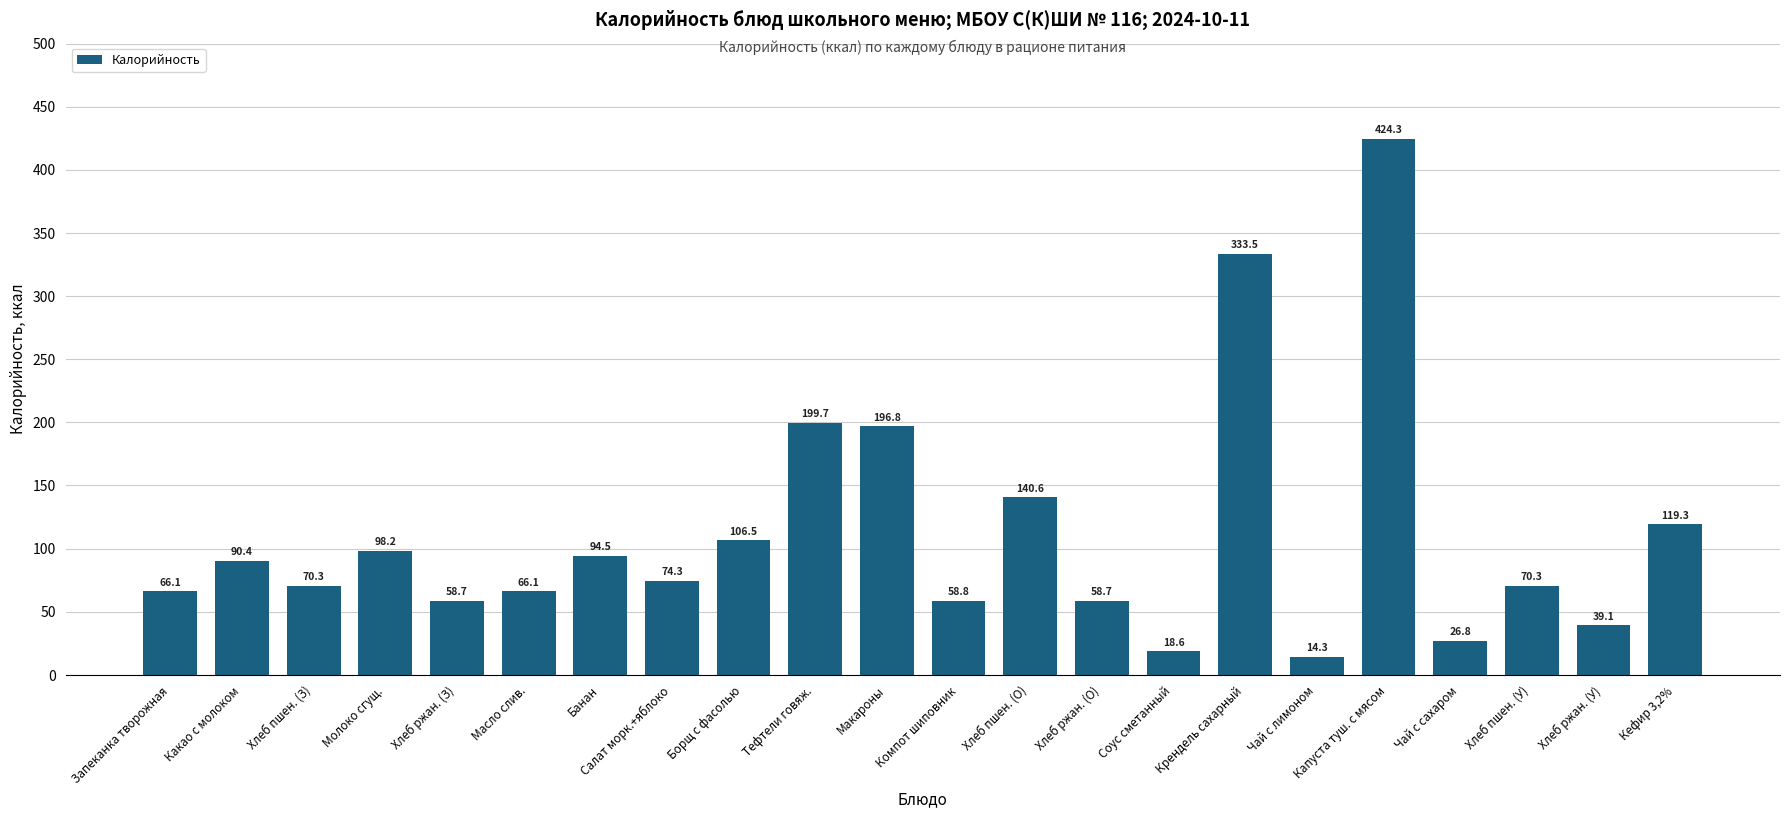

Reading right to left, what are all the values shown in this chart?

119.3	39.1	70.3	26.8	424.3	14.3	333.5	18.6	58.7	140.6	58.8	196.8	199.7	106.5	74.3	94.5	66.1	58.7	98.2	70.3	90.4	66.1